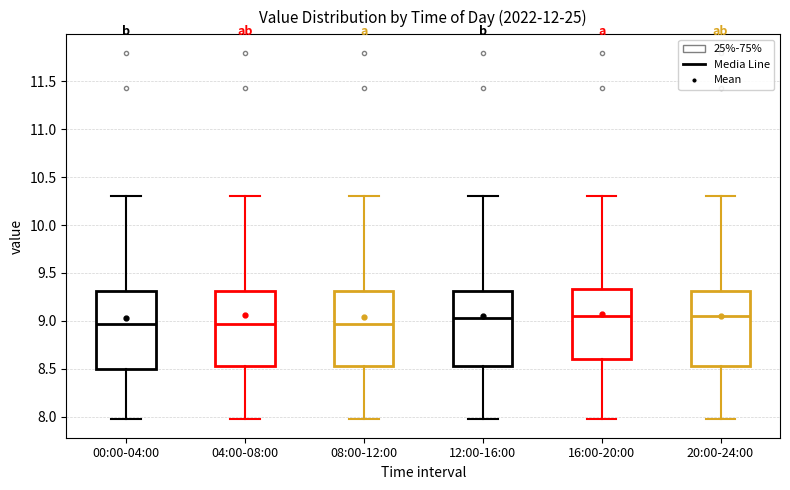

Where is the lower edge of the box for 16:00-20:00 on the y-axis? The values are not printed on the chart, so give them approximately, as read against the axis.

8.60